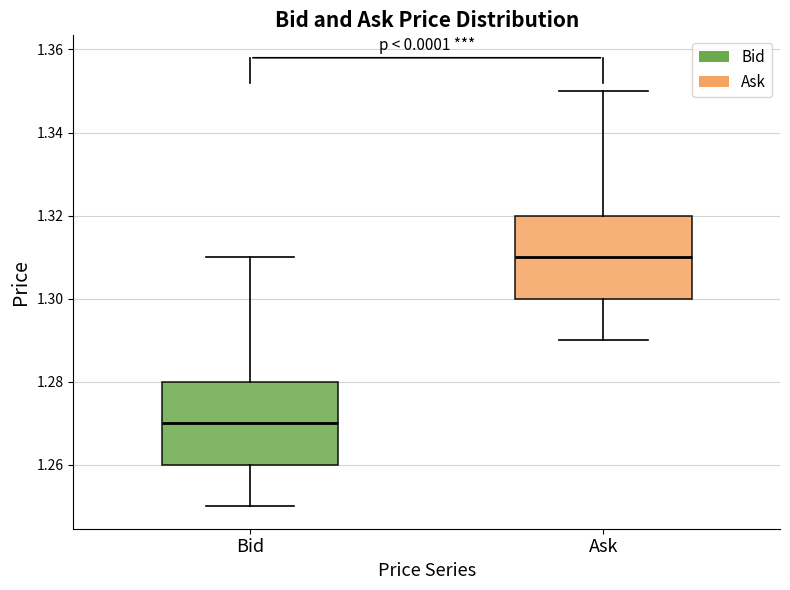

Reading left to right, transcribe this box plot: for each box, give where its median line is, the range the box spans, and where its two whiskers end, as read against the y-axis. The values are not printed on the chart, so give them approximately, as read against the axis.

Bid: median 1.27, box 1.26 to 1.28, whiskers 1.25 to 1.31
Ask: median 1.31, box 1.30 to 1.32, whiskers 1.29 to 1.35